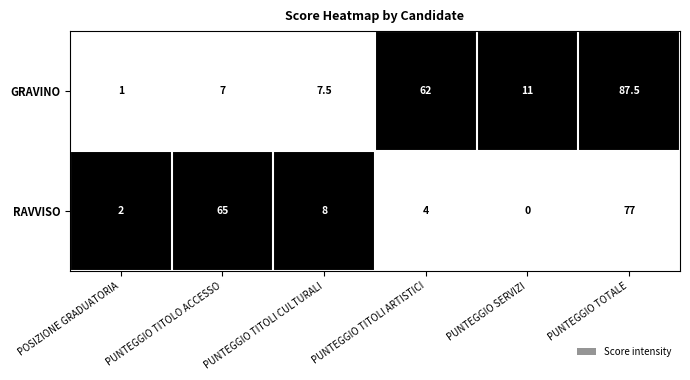

What value does the RAVVISO series have at PUNTEGGIO TITOLI ARTISTICI?

4.0